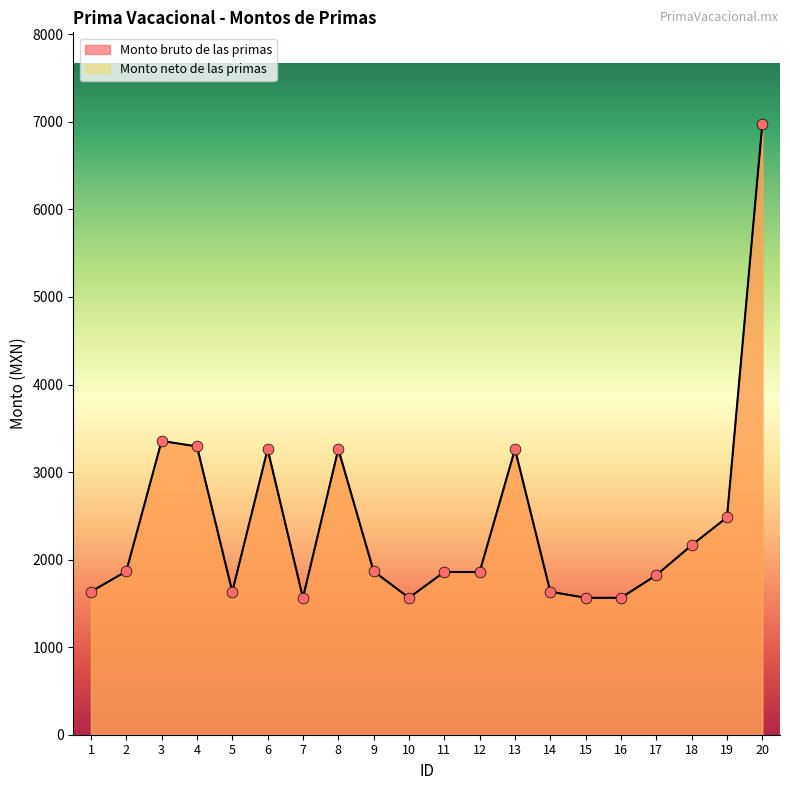

At which category is the sum across all series the highest?

20